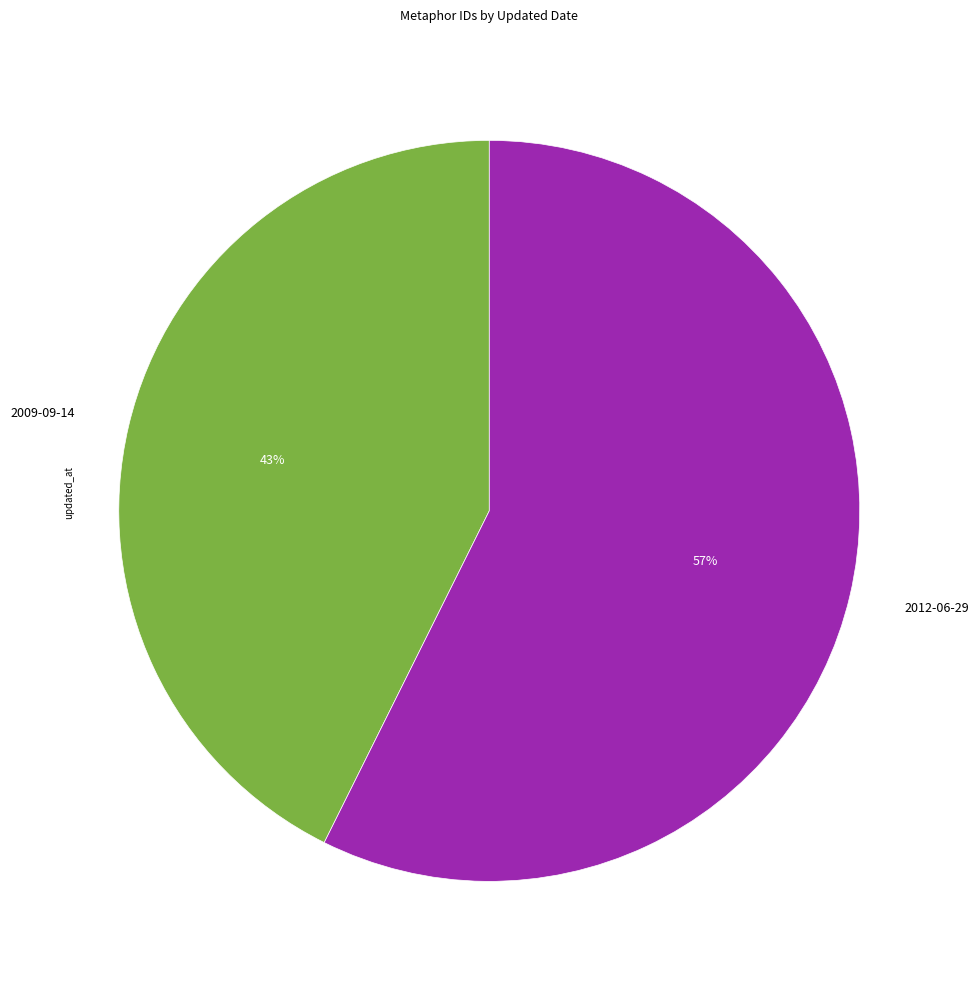

To the nearest percent, what percentage of the pie is 2009-09-14?

43%